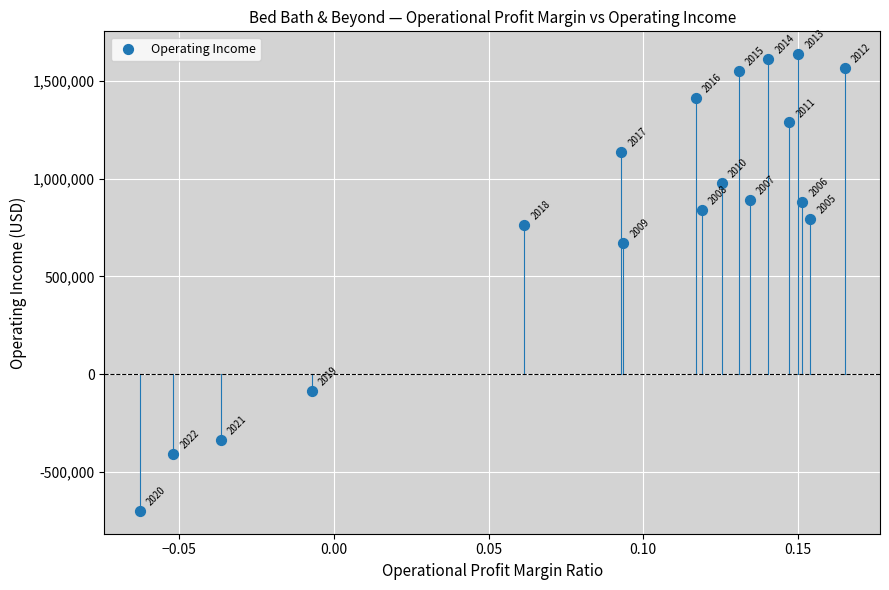

What Y value in the scatter plot is closest to 469077?

673896